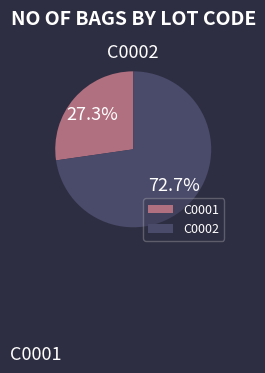

How many segments does this pie chart have?

2